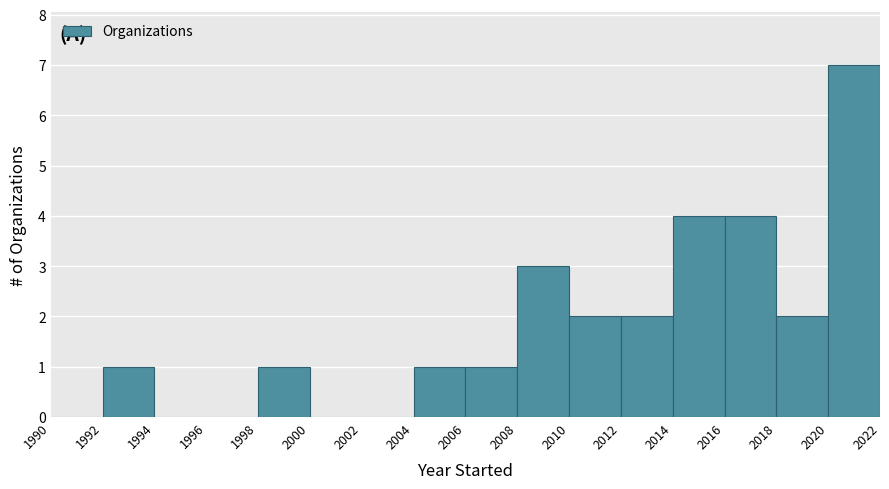

Reading left to right, list every bar in this chart as the range it spans on the x-axis followed by its height. The values are not printed on the chart, so give them approximately, as read against the axis.

1990 to 1992: 0
1992 to 1994: 1
1994 to 1996: 0
1996 to 1998: 0
1998 to 2000: 1
2000 to 2002: 0
2002 to 2004: 0
2004 to 2006: 1
2006 to 2008: 1
2008 to 2010: 3
2010 to 2012: 2
2012 to 2014: 2
2014 to 2016: 4
2016 to 2018: 4
2018 to 2020: 2
2020 to 2022: 7